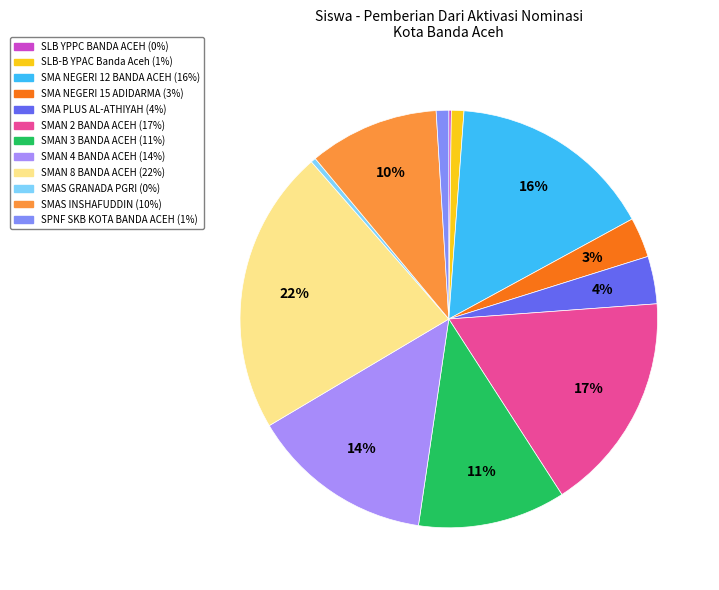

Rank the categories by value from highest to lowest.

SMAN 8 BANDA ACEH, SMAN 2 BANDA ACEH, SMA NEGERI 12 BANDA ACEH, SMAN 4 BANDA ACEH, SMAN 3 BANDA ACEH, SMAS INSHAFUDDIN, SMA PLUS AL-ATHIYAH, SMA NEGERI 15 ADIDARMA, SLB-B YPAC Banda Aceh, SPNF SKB KOTA BANDA ACEH, SMAS GRANADA PGRI, SLB YPPC BANDA ACEH